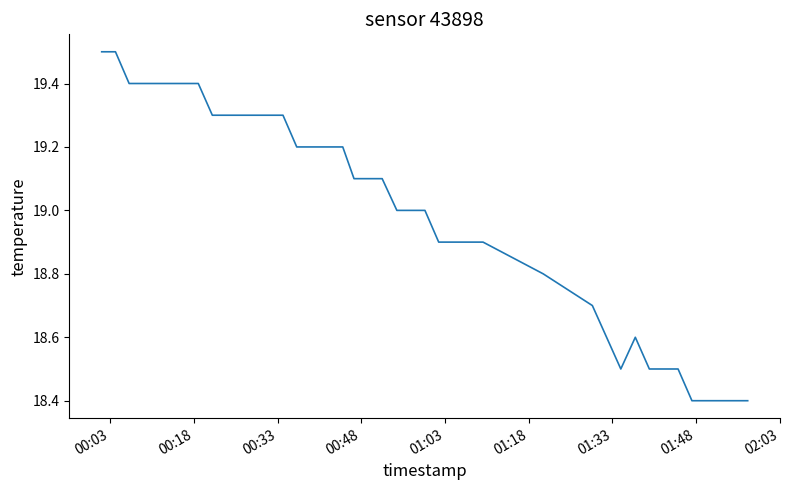

What is the smallest value displayed?

18.4